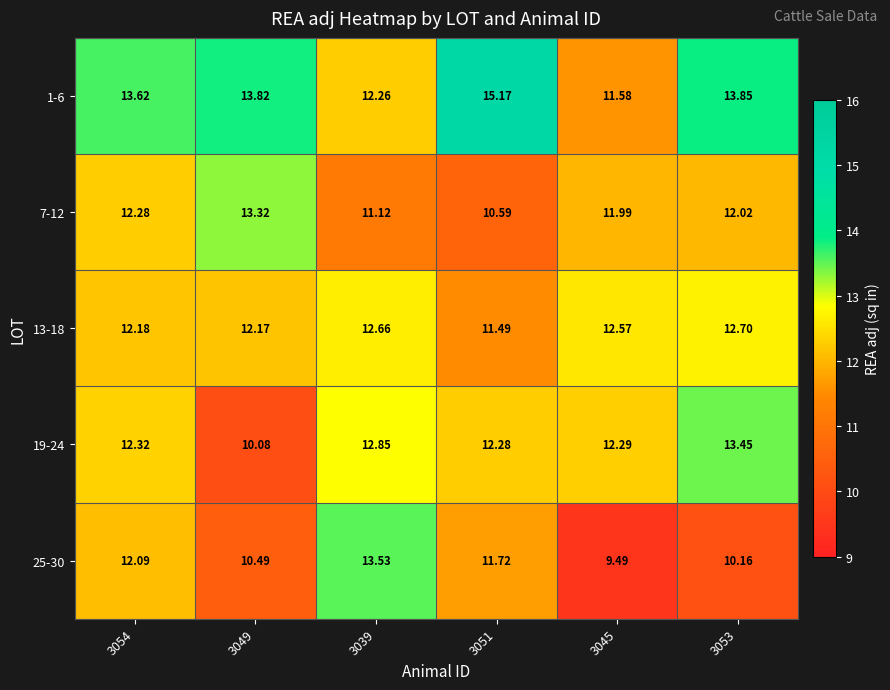

Is the value of 19-24 at 3051 greater than the value of 7-12 at 3053?

Yes